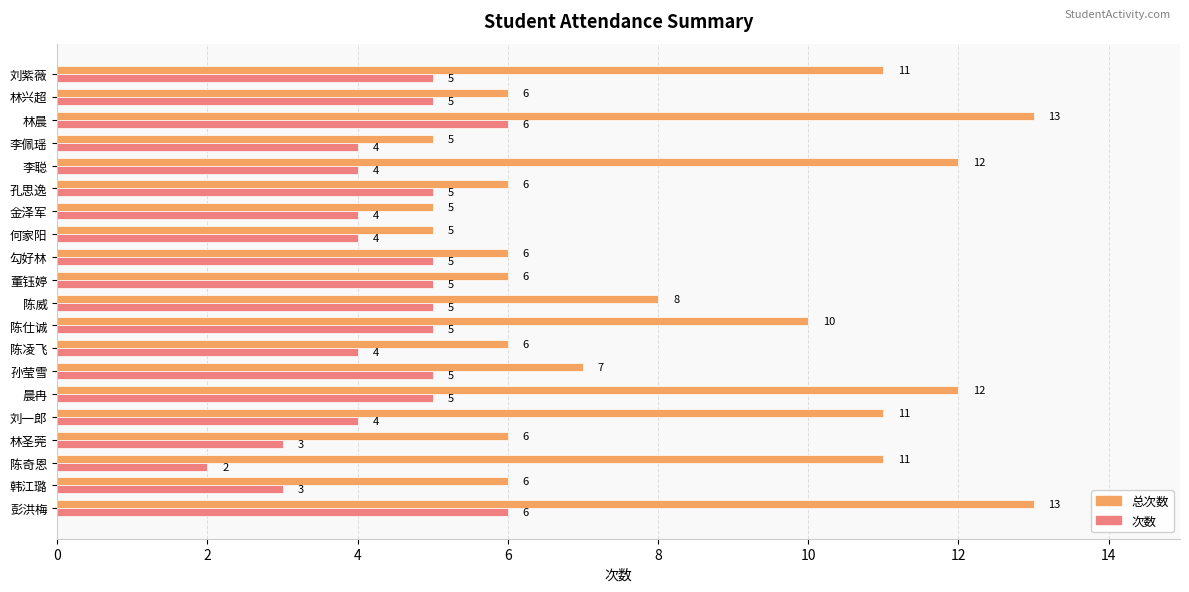

List the series in order of their overall mean, lowest first.

次数, 总次数